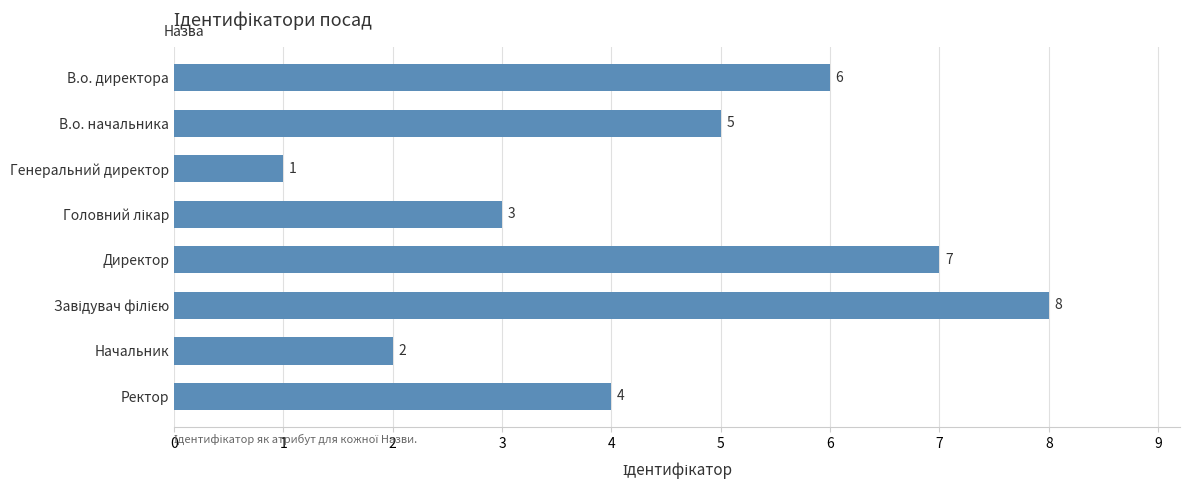

Count the values in the range 3 to 7.

5